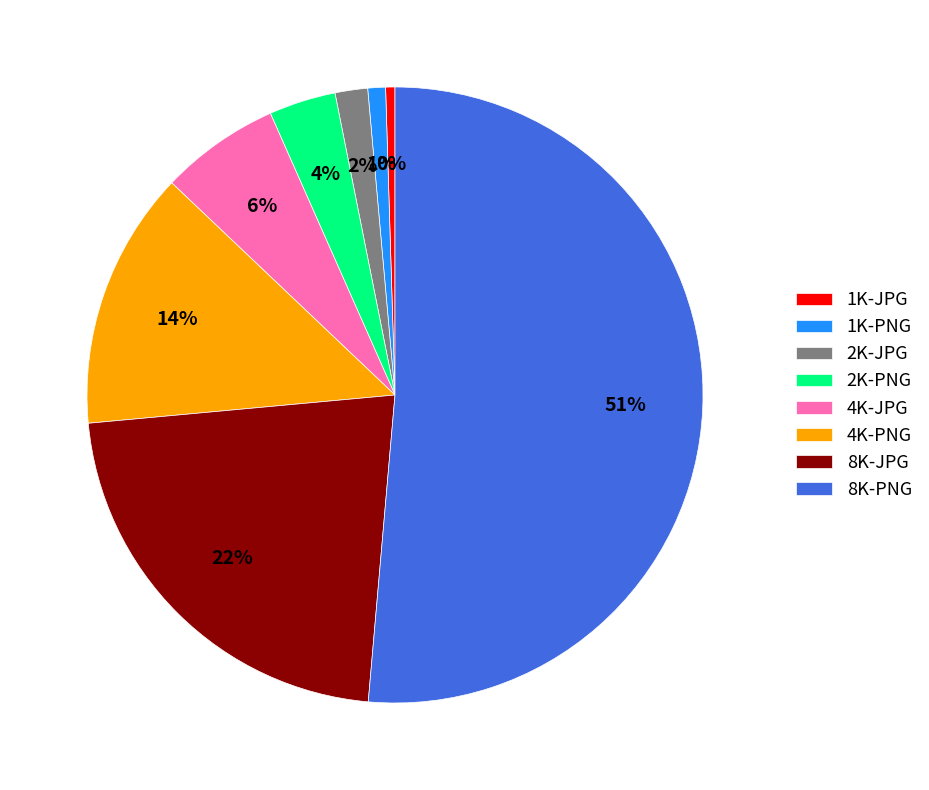

Does 8K-PNG account for over 50% of the chart?

Yes